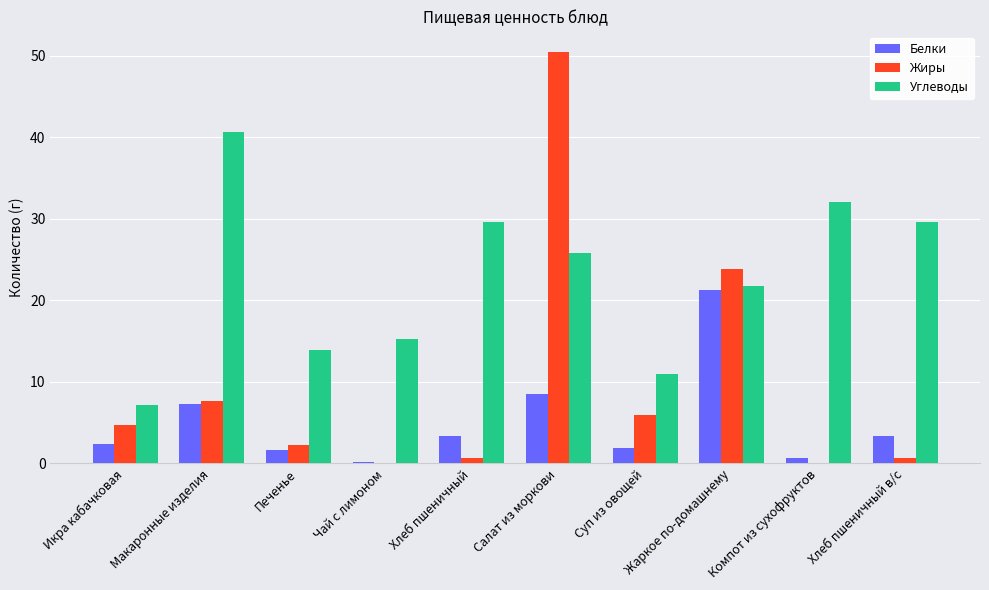

What is the greatest value displayed?

50.5